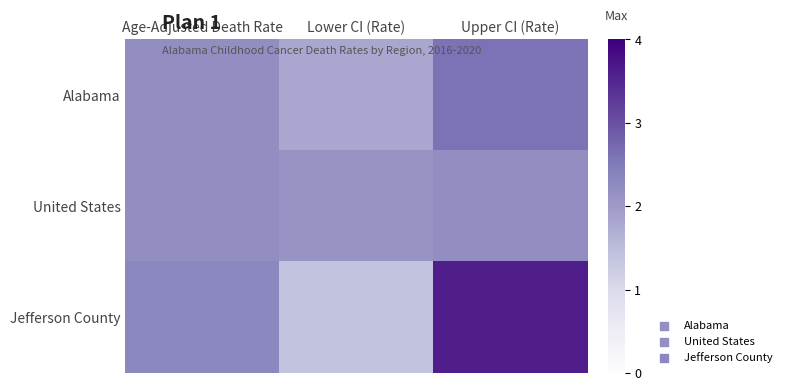

List the series in order of their peak value, highest first.

Jefferson County, Alabama, United States